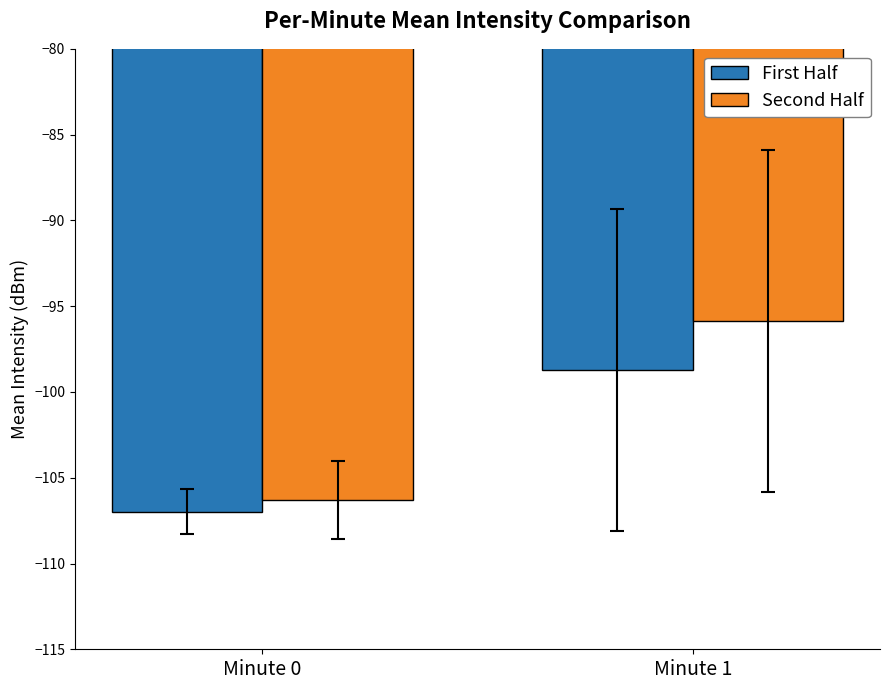

What is the sum of all Second Half values?

-202.2